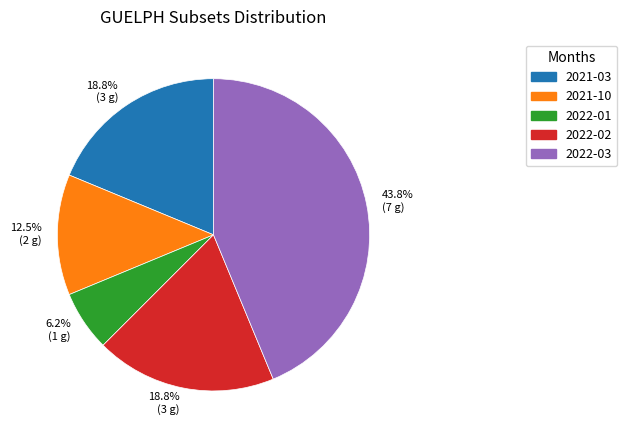

Combined, what portion of the pie is 2022-03 and 2021-10?

56.2%